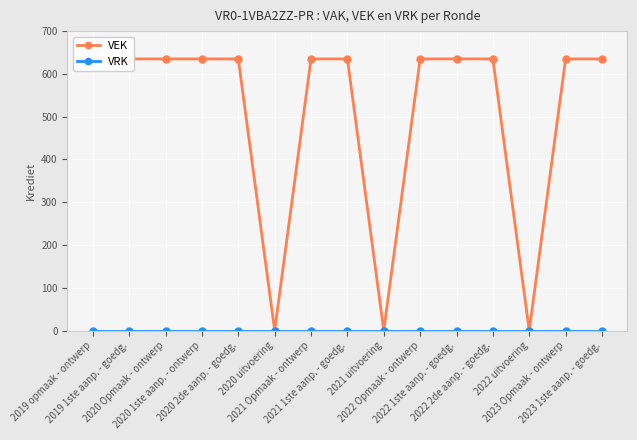

At which category is the sum across all series the highest?

2019 opmaak - ontwerp